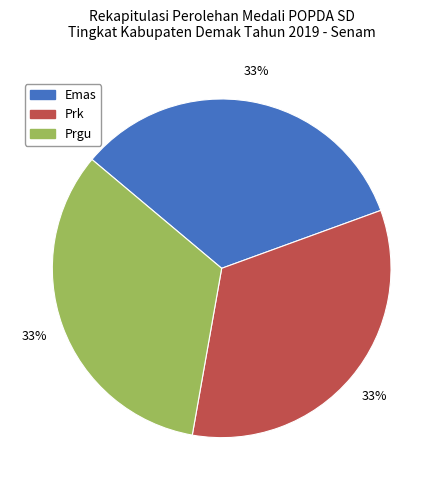

To the nearest percent, what is the average slice percentage?

33%